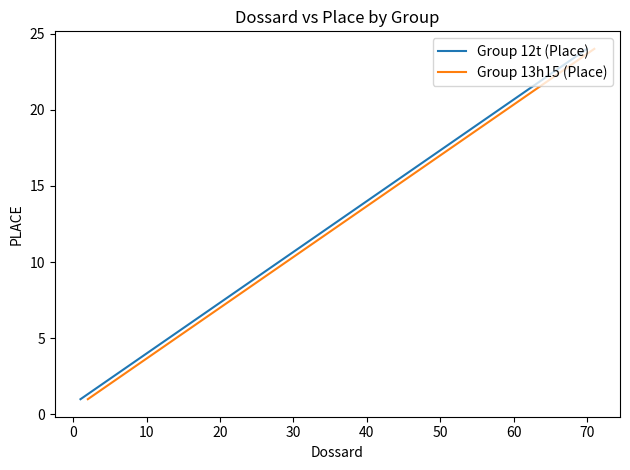

True or false: Group 13h15 (Place) and Group 12t (Place) cross at least once.

False